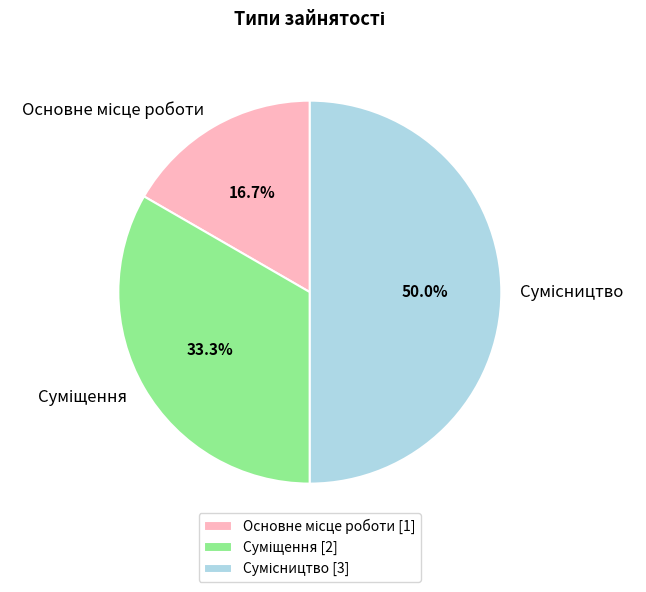

Which slice is the largest?

Сумісництво